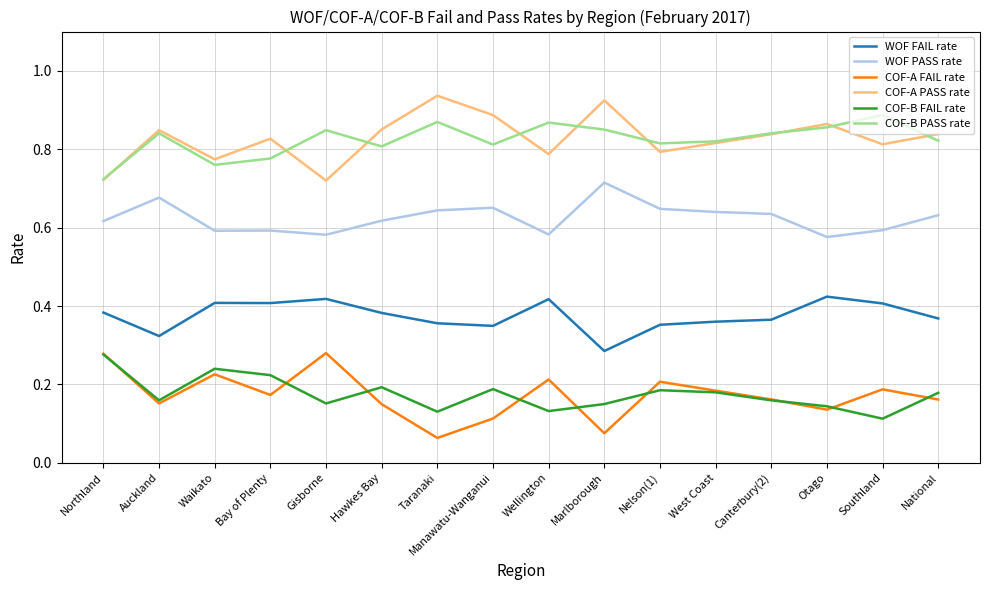

At Marlborough, list the series in order from largest to smallest.

COF-A PASS rate, COF-B PASS rate, WOF PASS rate, WOF FAIL rate, COF-B FAIL rate, COF-A FAIL rate